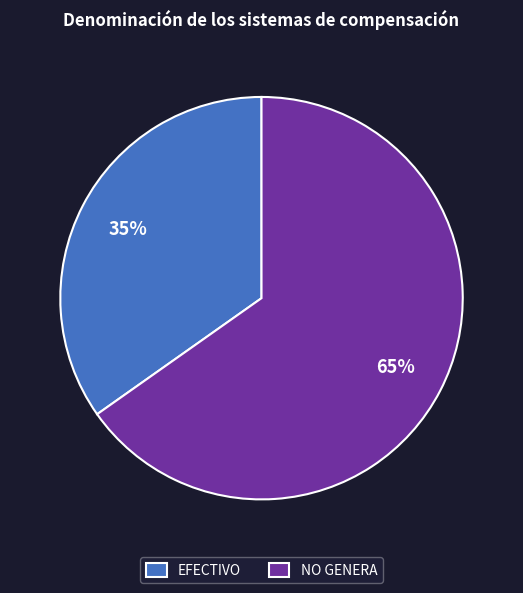

Count the number of slices in the pie.

2